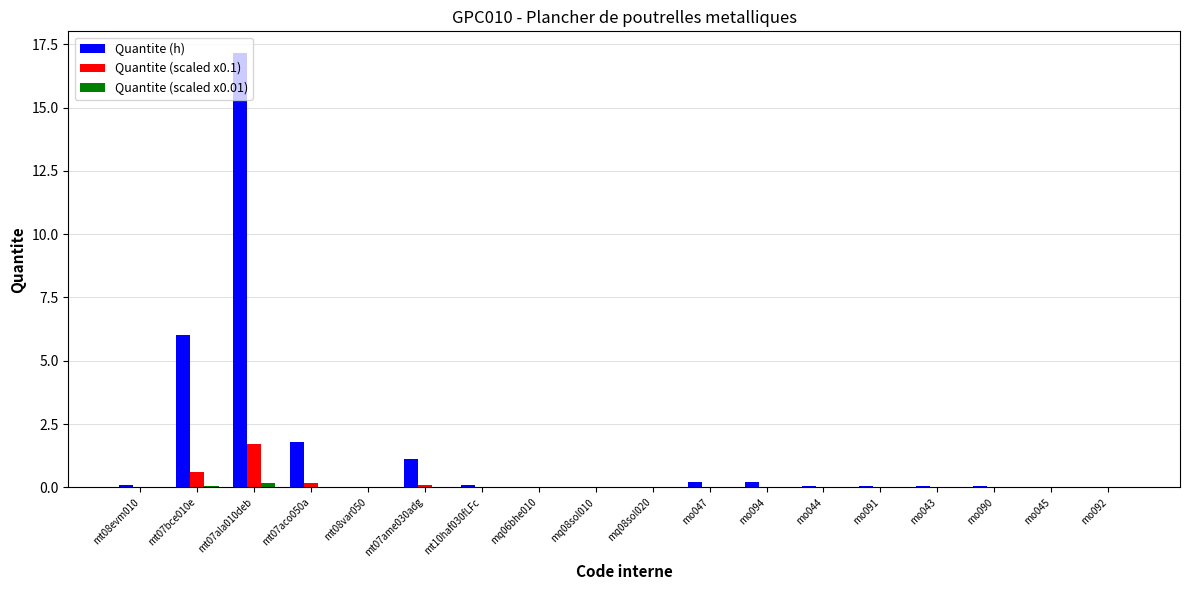

Which series has the largest total across all categories?

Quantite (h)